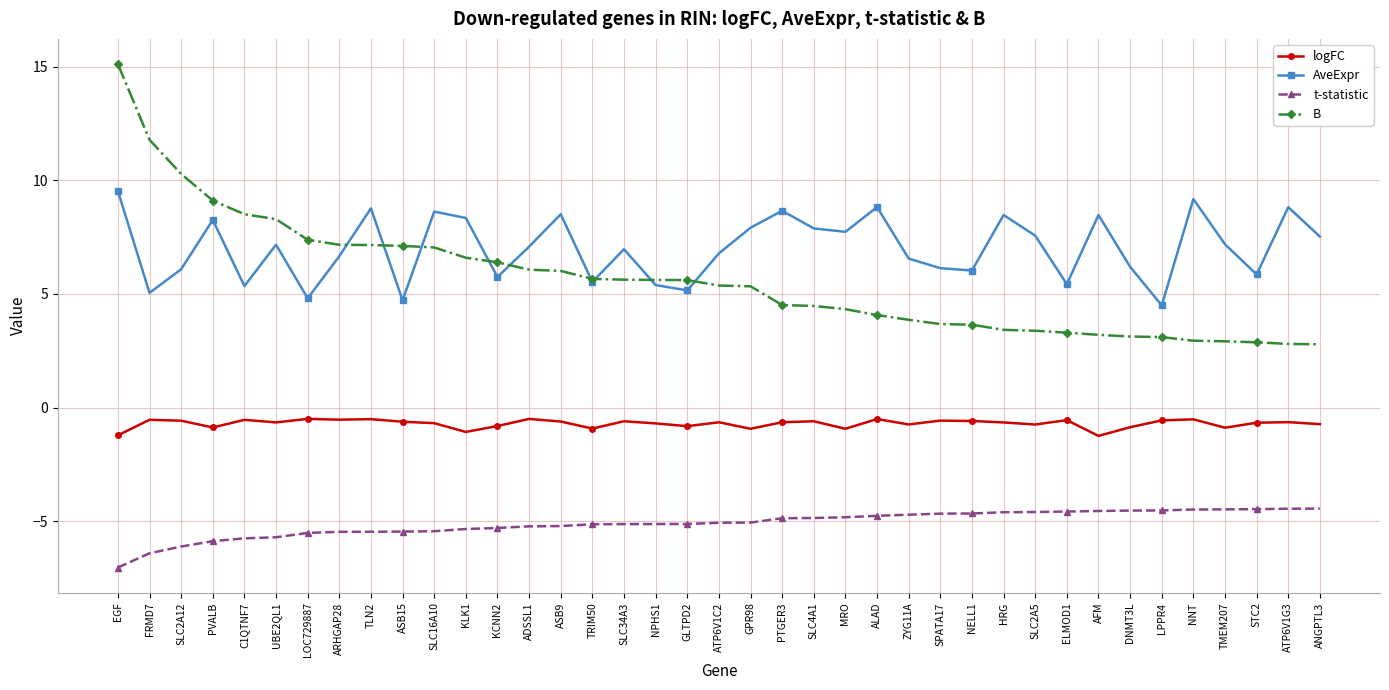

Rank the series at NELL1 from lowest to highest value.

t-statistic, logFC, B, AveExpr